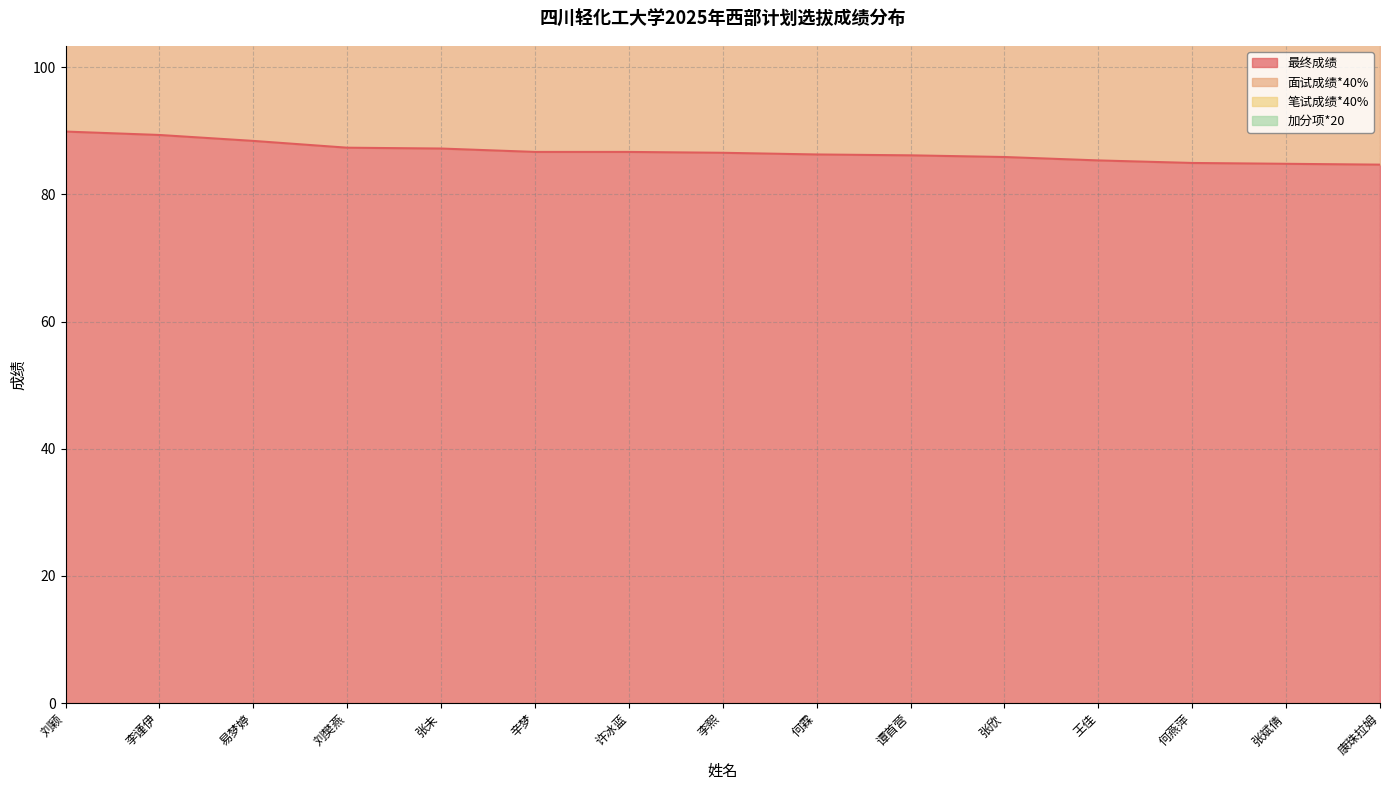

What is the difference between the highest and lowest values at 谭首营?

66.1